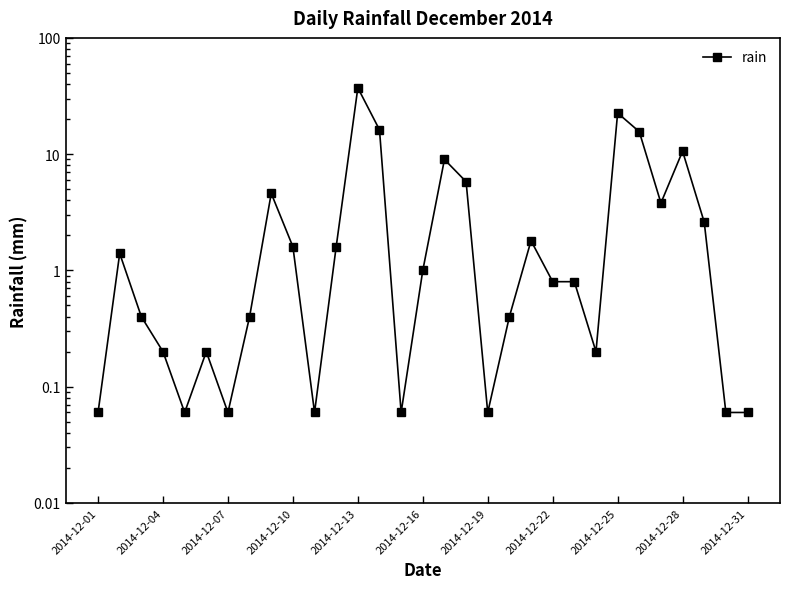

How many categories are shown in the chart?

31